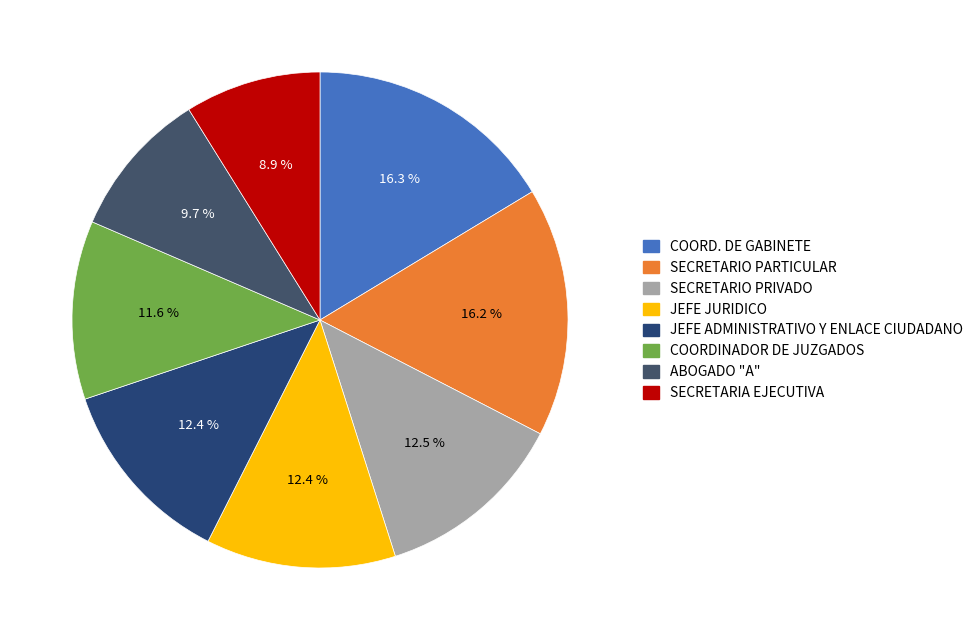

Count the number of slices in the pie.

8